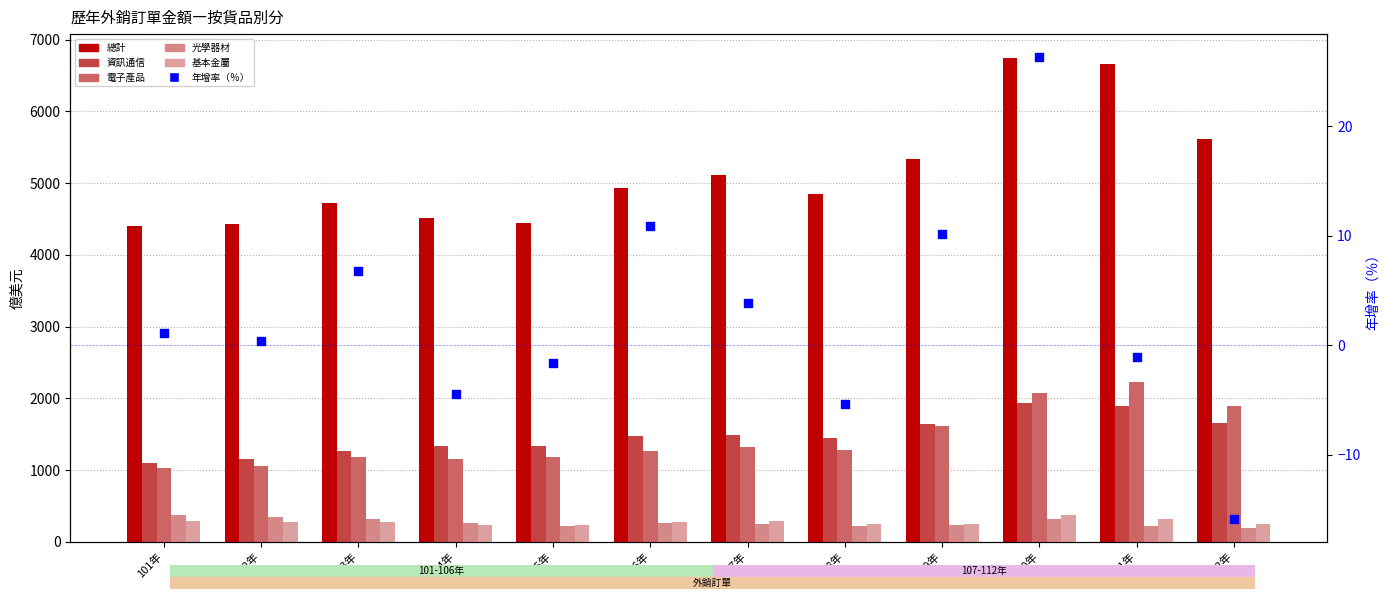

What is the total value across all series at 104年?

7513.9